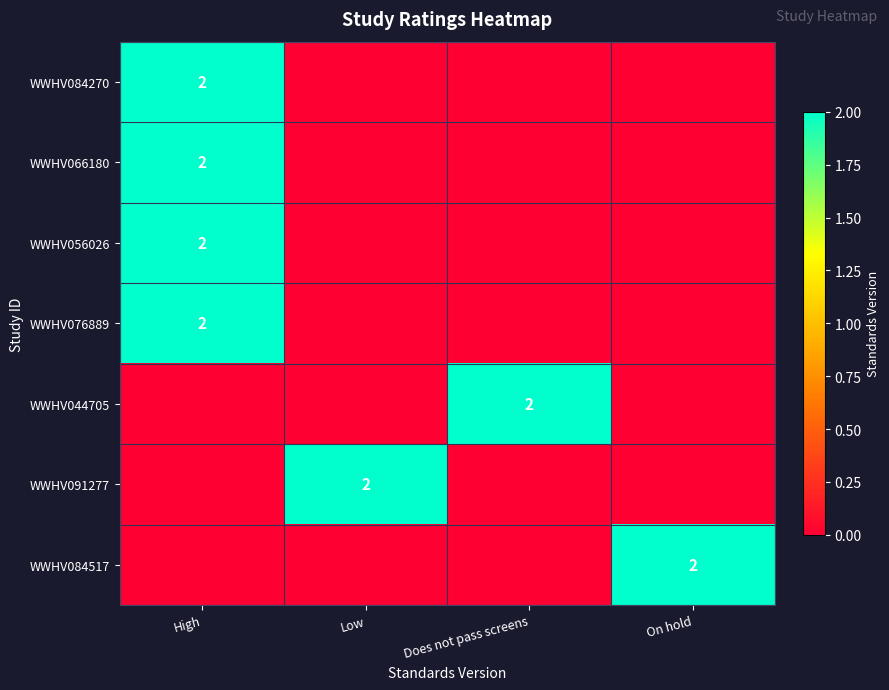

Which has a higher value, High or Does not pass screens?

High